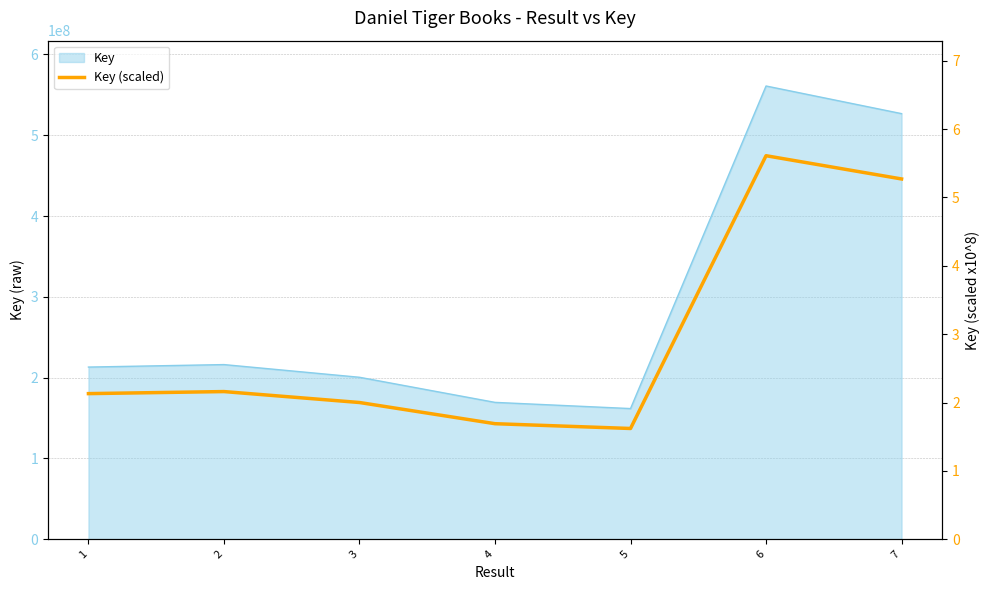

What is the change in value from 3 to 7?

+3.3